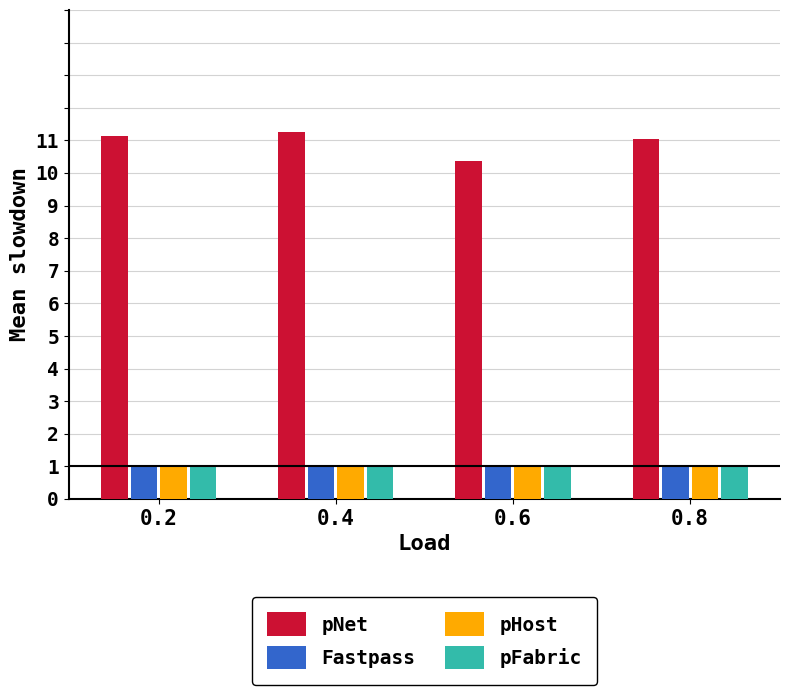

Reading right to left, transcribe all the data shown in this chart.

pNet: 11.0	10.4	11.3	11.1
Fastpass: 1.0	1.0	1.0	1.0
pHost: 1.0	1.0	1.0	1.0
pFabric: 1.0	1.0	1.0	1.0